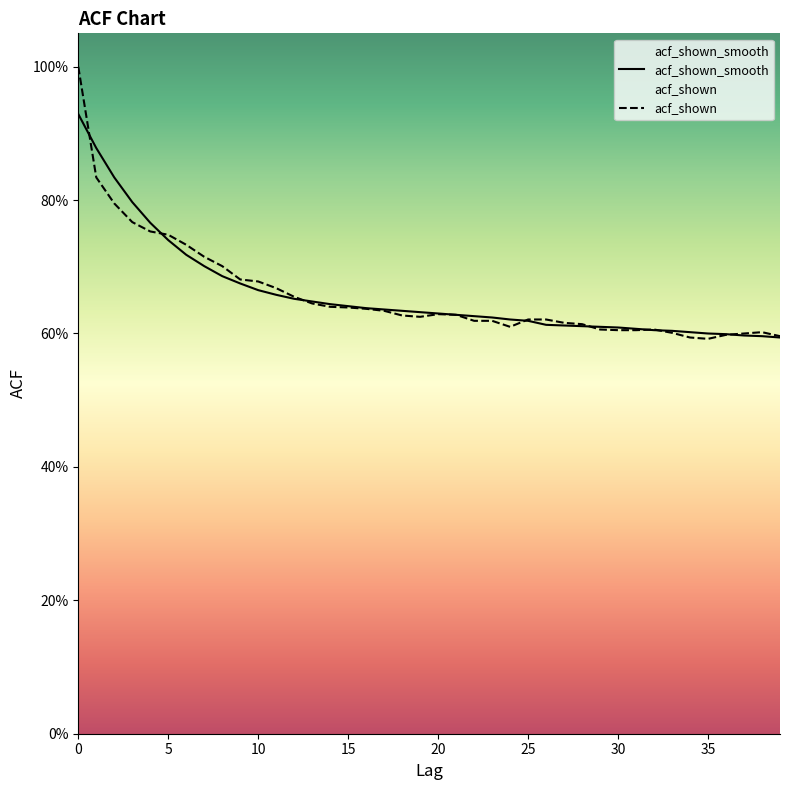

What is the average value of the acf_shown_smooth series?

0.7